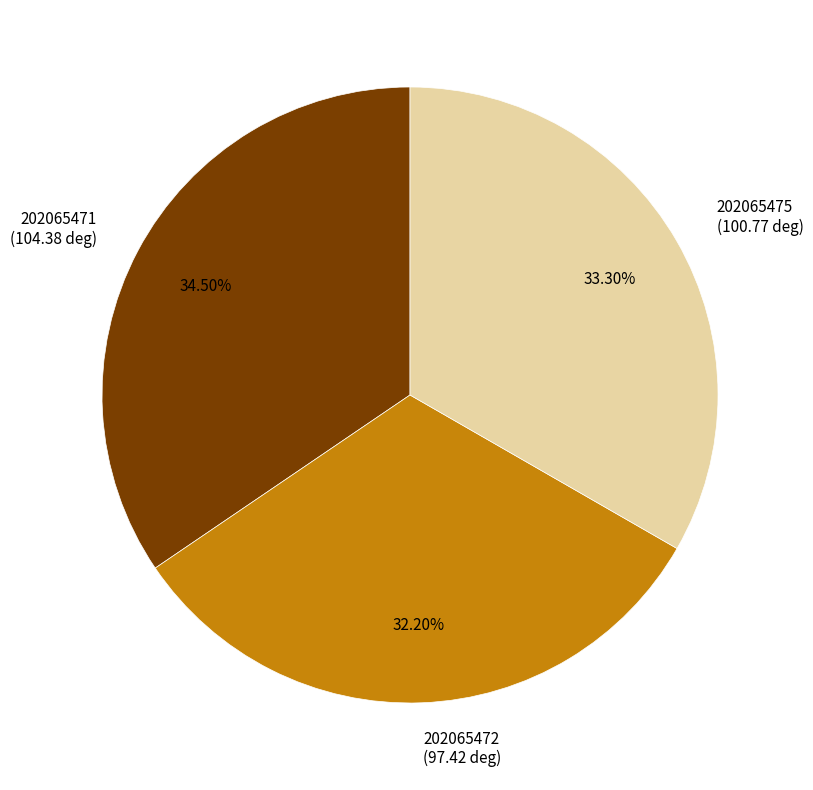

Approximately how many times larger is the value at 202065475 compared to 202065472?

1.0